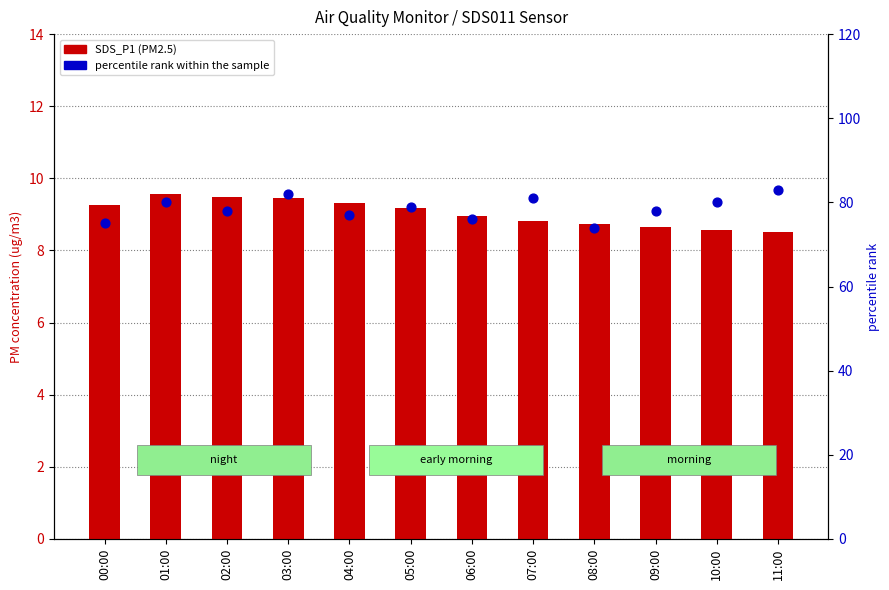

Which series has the largest Y range (max minus min)?

percentile rank within the sample